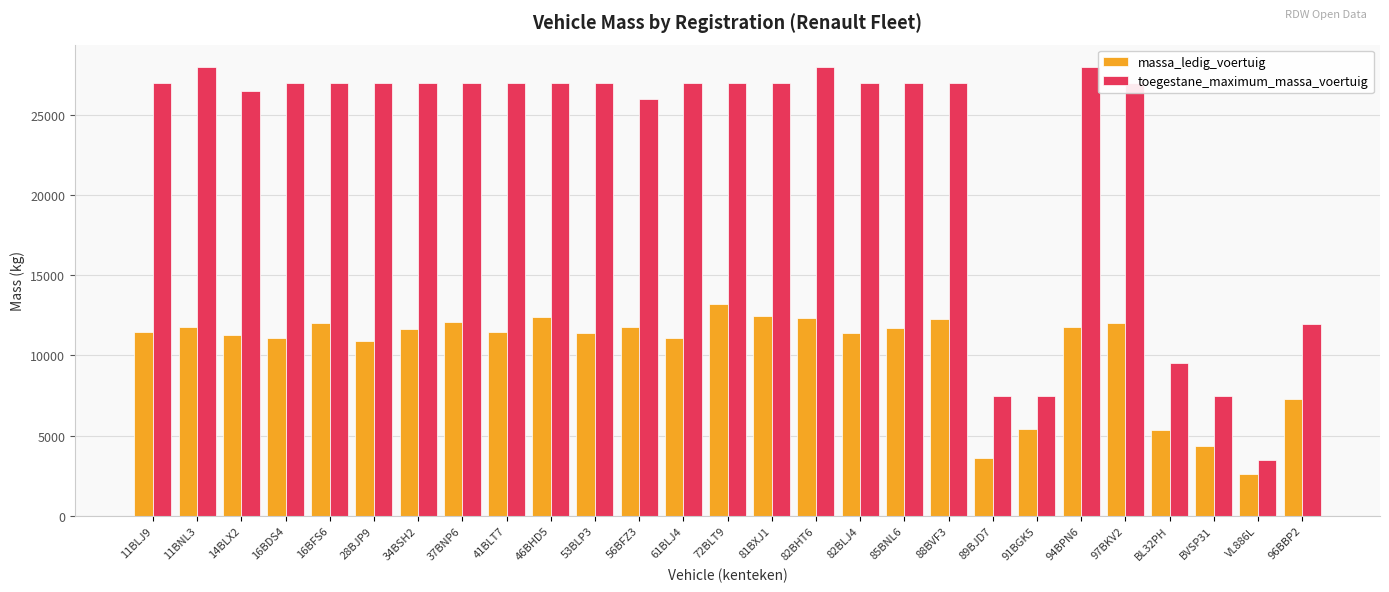

At VL886L, list the series in order from largest to smallest.

toegestane_maximum_massa_voertuig, massa_ledig_voertuig